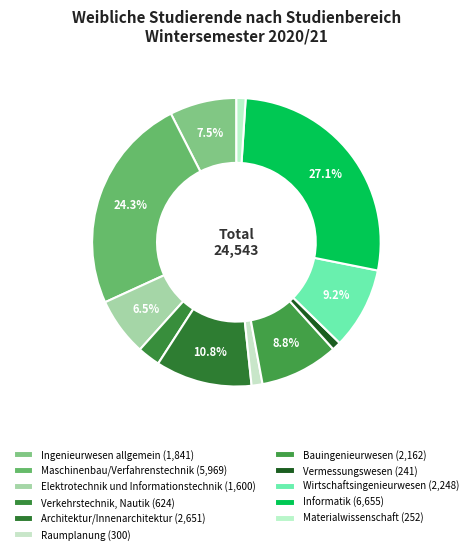

How many slices are in this pie chart?

11